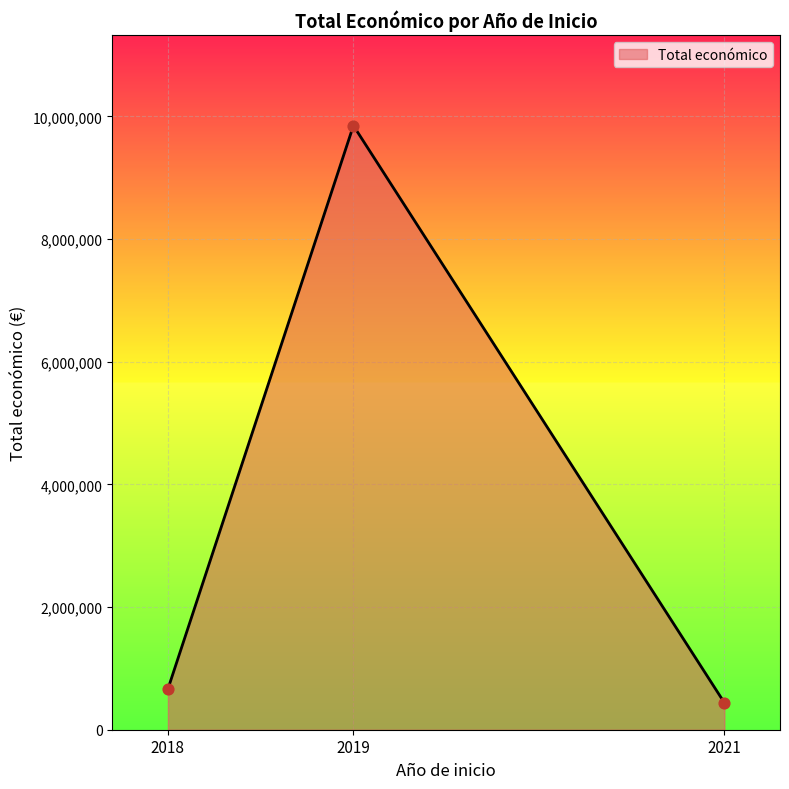

What is the change in value from 2018 to 2021?

-223978